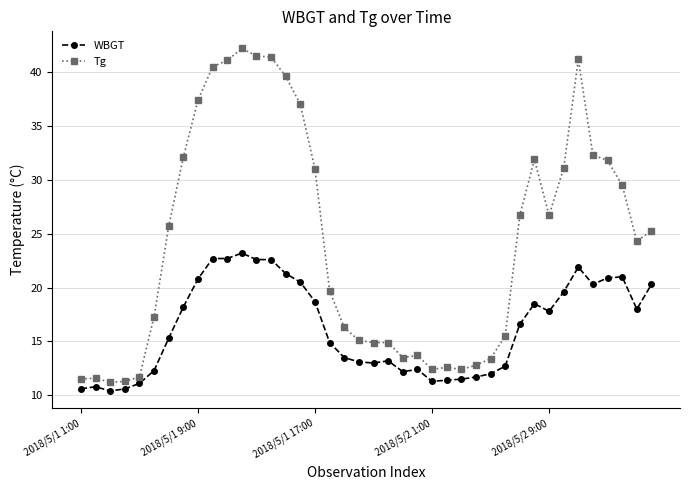

What are all the series names shown in the legend?

WBGT, Tg